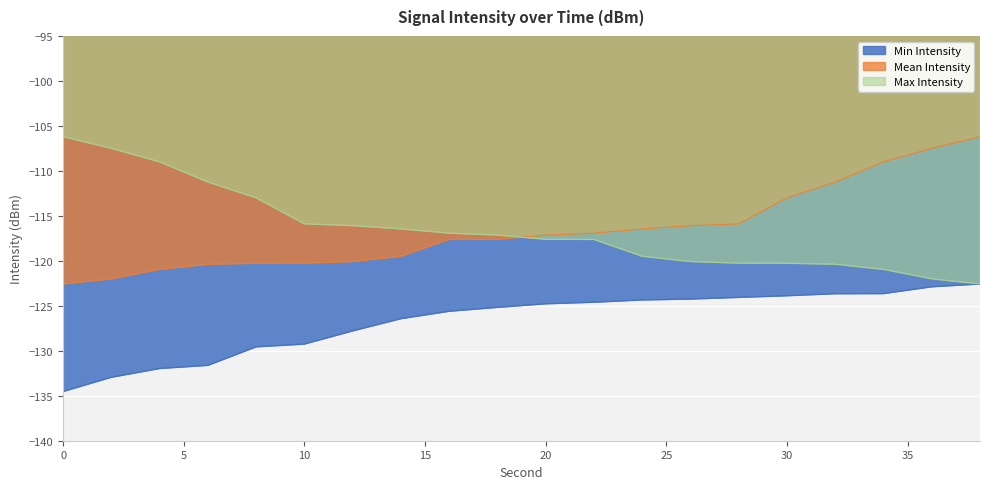

What is the value of the Mean Intensity point at the 10th from the left?

-117.6